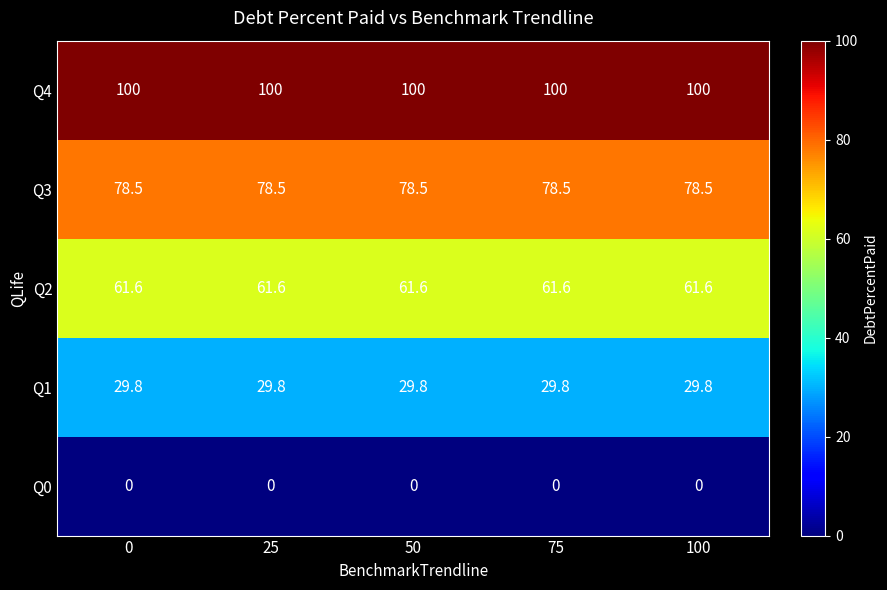

Read the Q4 value at 75.

100.0